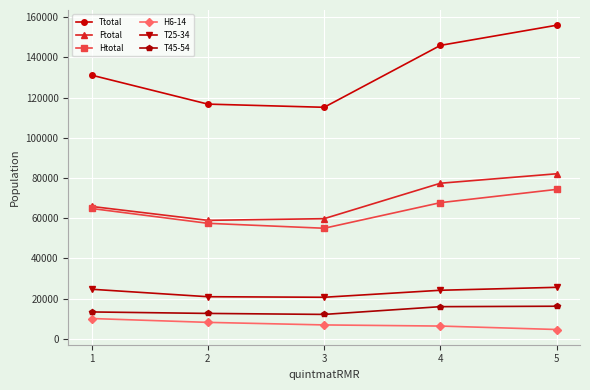

At 4, list the series in order from largest to smallest.

Ttotal, Ftotal, Htotal, T25-34, T45-54, H6-14